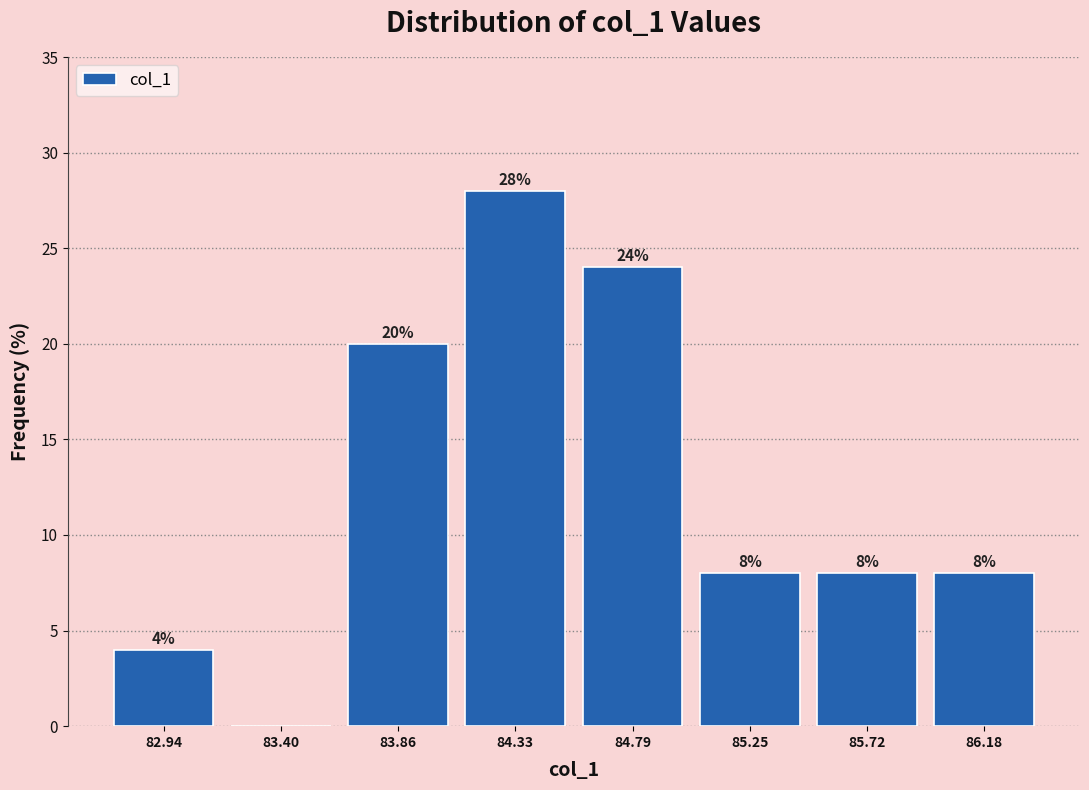

Over which range of the x-axis is the bar tallest?

84.10 to 84.55